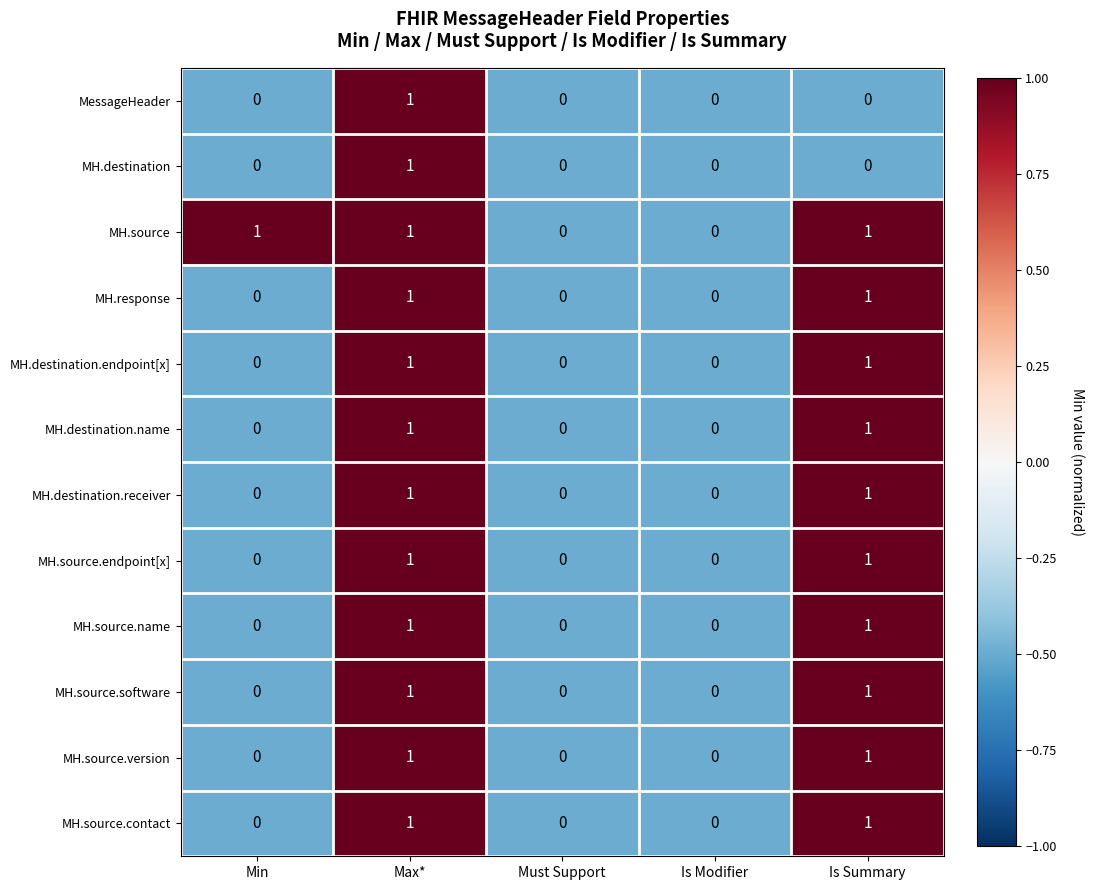

Count the MH.source.version values in the range 0 to 1.

5